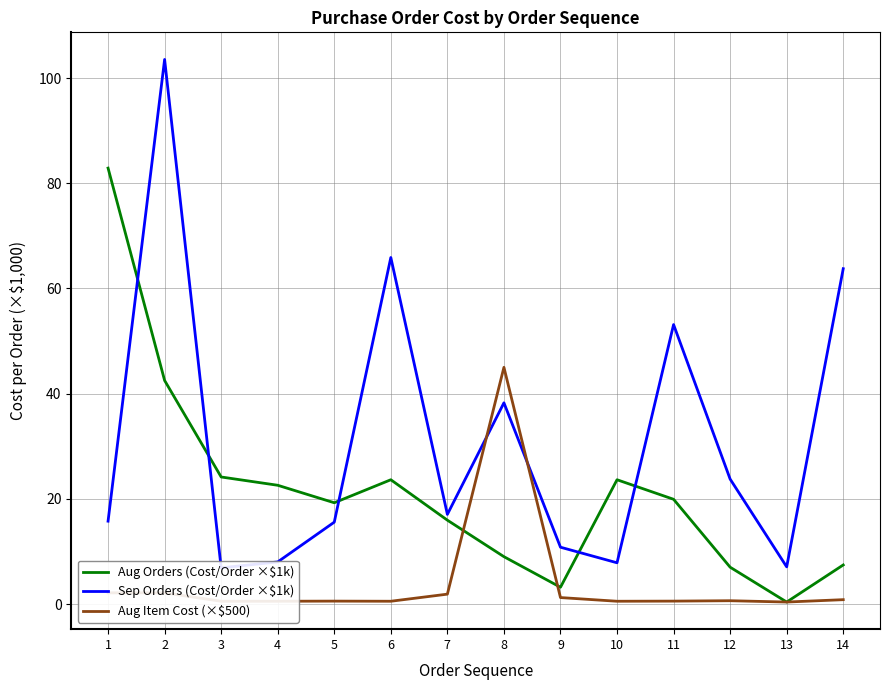

How many times do Sep Orders (Cost/Order ×$1k) and Aug Orders (Cost/Order ×$1k) cross each other?

5